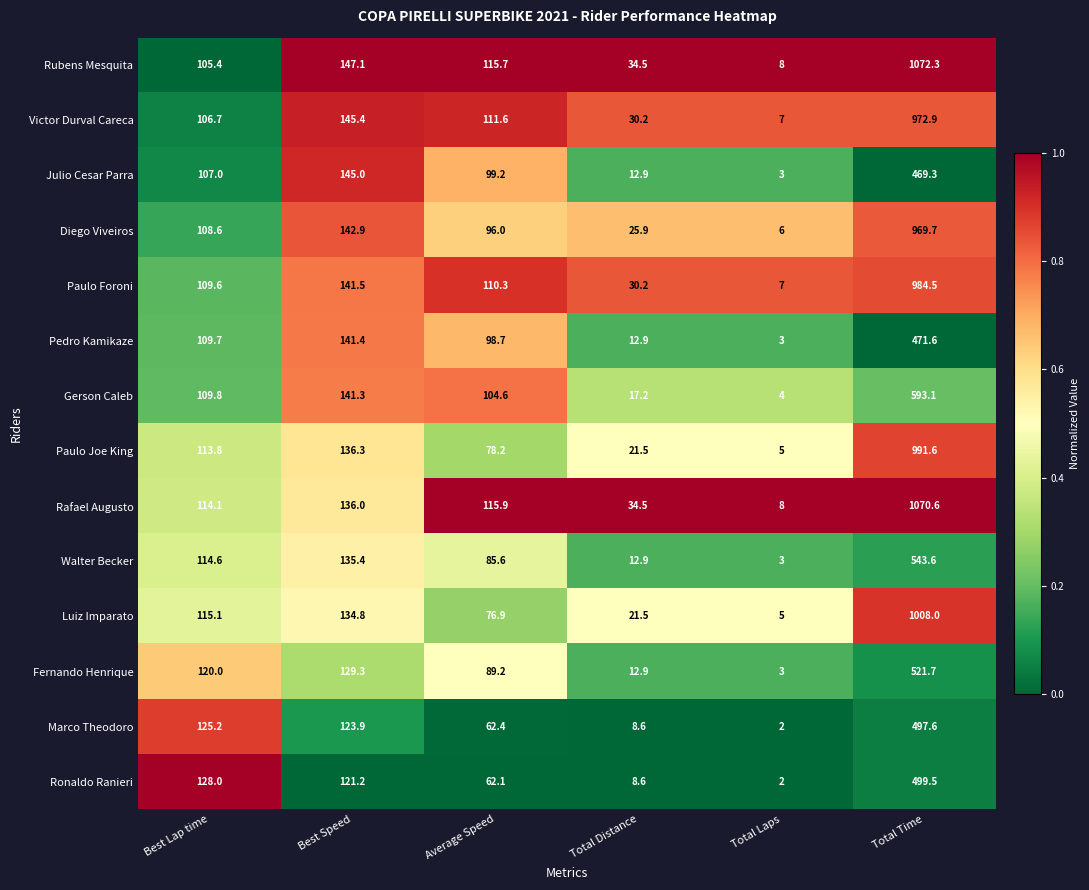

Rank the series by their maximum value, from highest to lowest.

Rubens Mesquita, Rafael Augusto, Luiz Imparato, Paulo Joe King, Paulo Foroni, Victor Durval Careca, Diego Viveiros, Gerson Caleb, Walter Becker, Fernando Henrique, Ronaldo Ranieri, Marco Theodoro, Pedro Kamikaze, Julio Cesar Parra